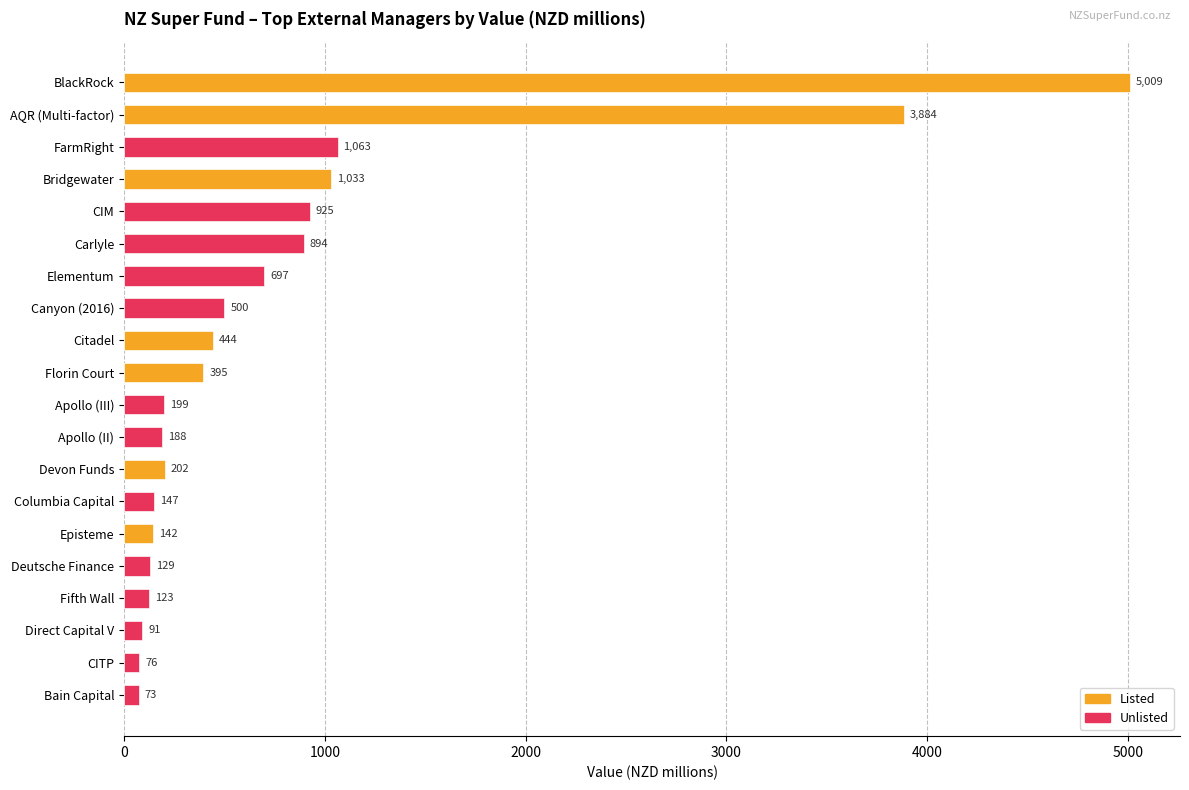

At which category does the chart reach its peak across all series?

BlackRock